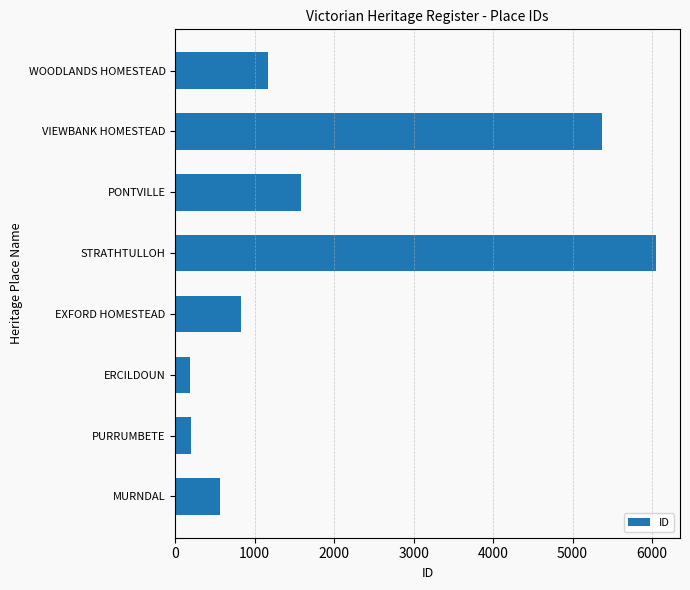

What is the average value?

1995